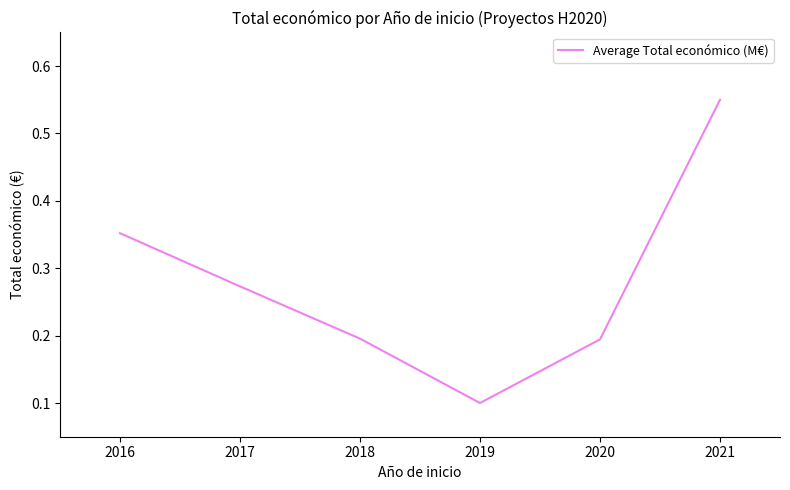

Where is the data nearest to the value 0?

2019